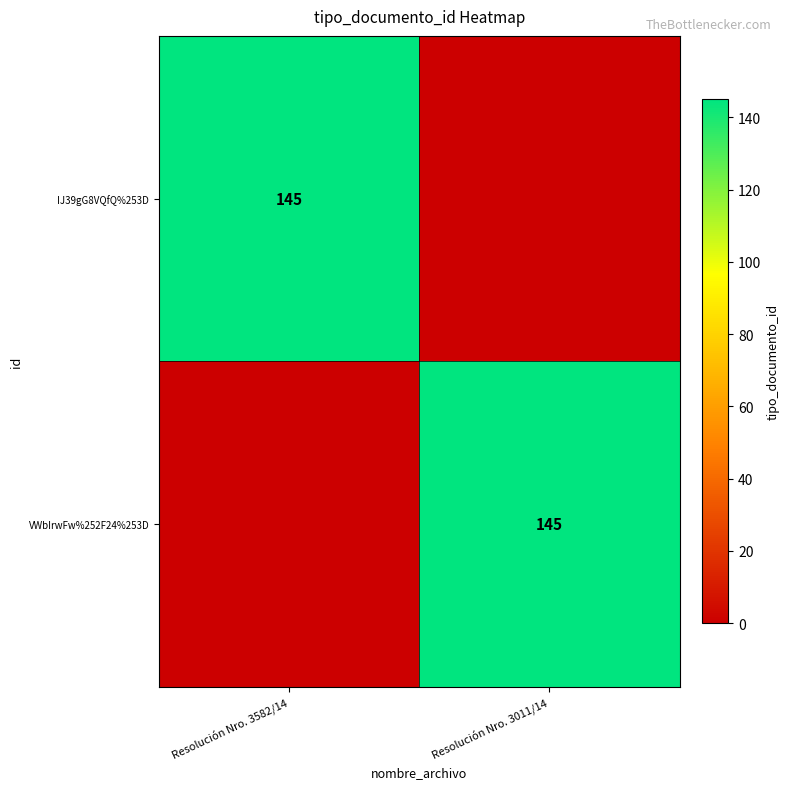

The value of IJ39gG8VQfQ%253D at Resolución Nro. 3582/14 is 244. True or false?

False